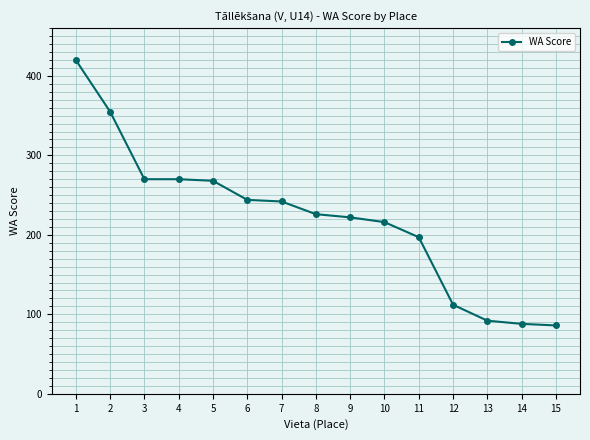

What is the greatest value displayed?

420